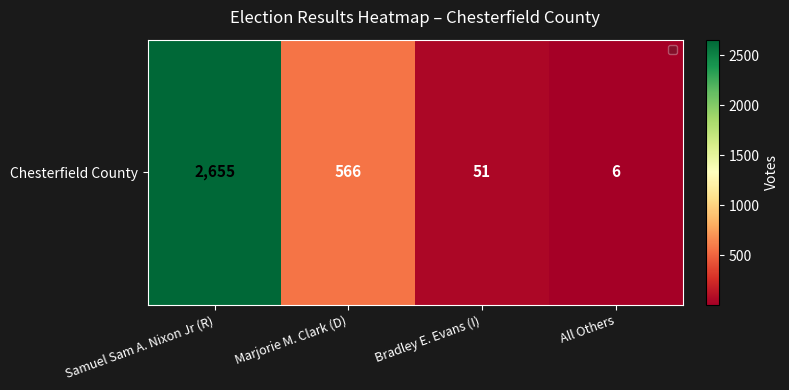

How many data points are above 566?

1